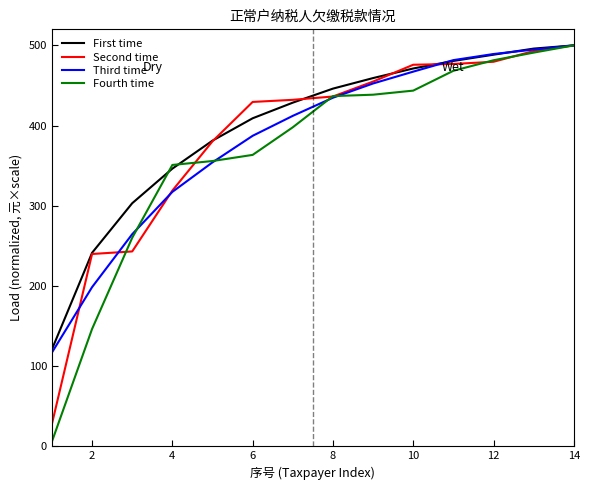

Which series has the largest range (max minus min)?

Fourth time